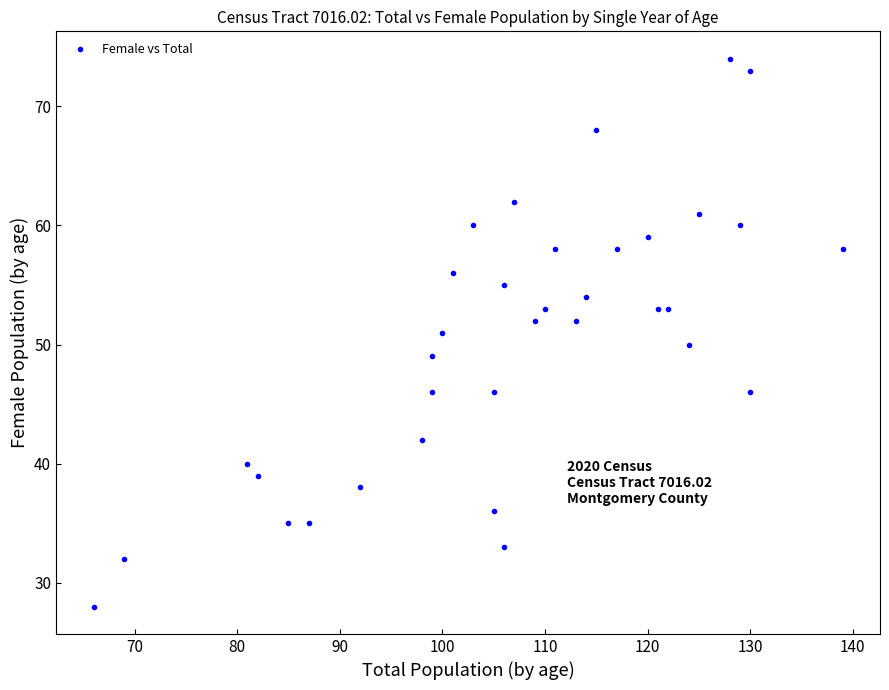

What is the range of Y values (max minus min)?

46